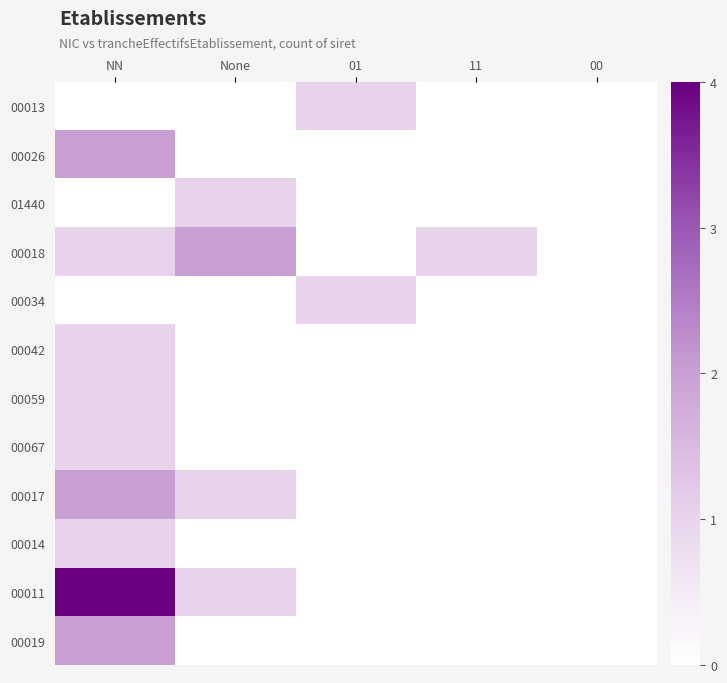

Count the number of categories in the chart.

5